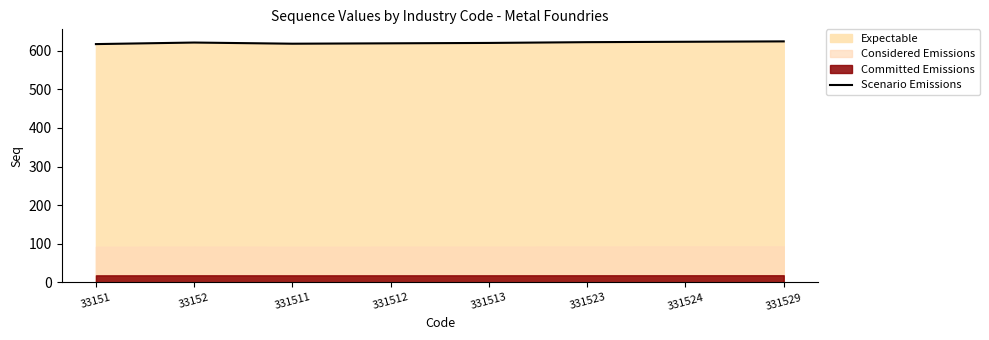

List the labels in order of value, smallest first.

33151, 331511, 331512, 331513, 33152, 331523, 331524, 331529